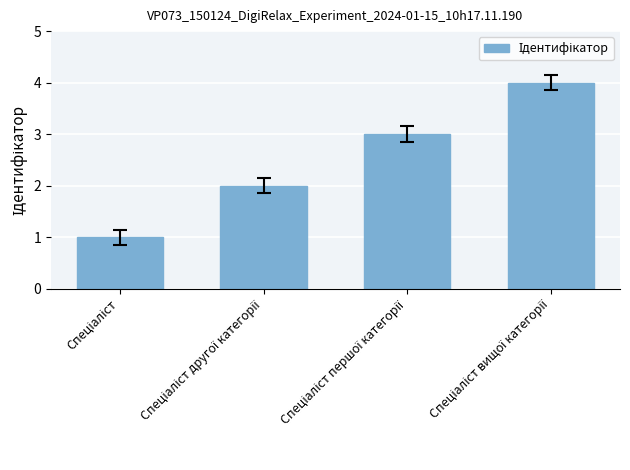

What is the maximum value shown in the chart?

4